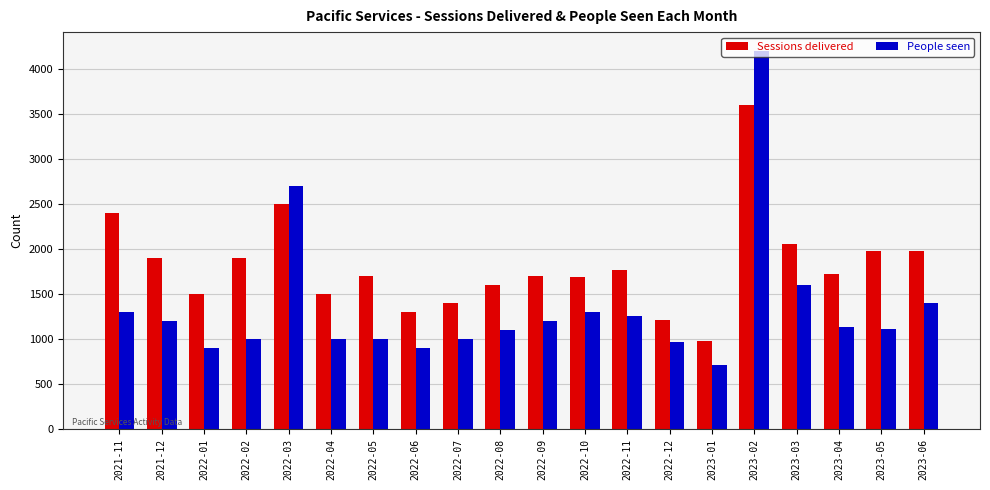

What is the sum of all People seen values?

26963